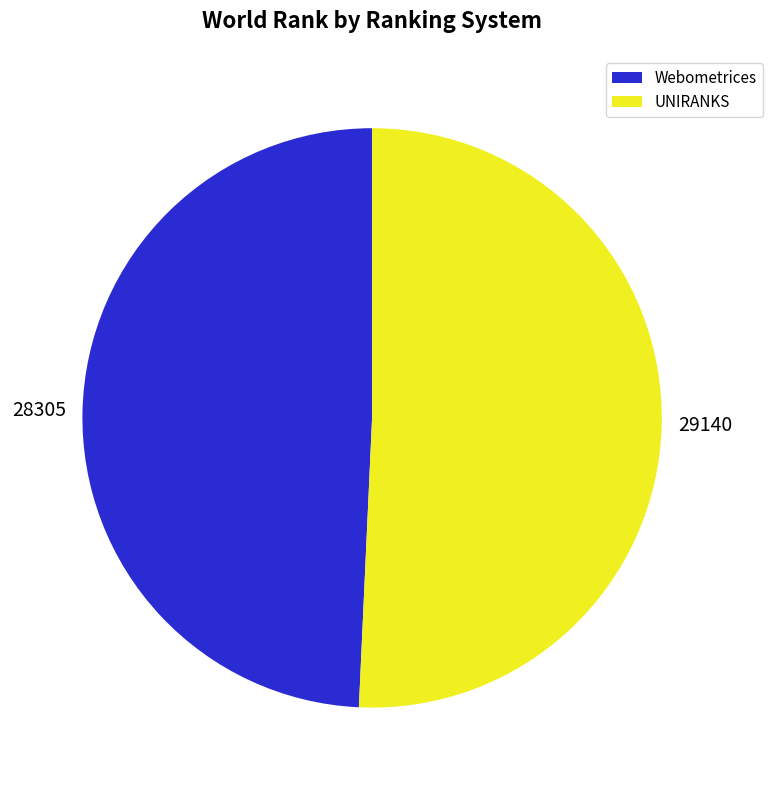

Which category has the smallest portion of the pie?

Webometrices